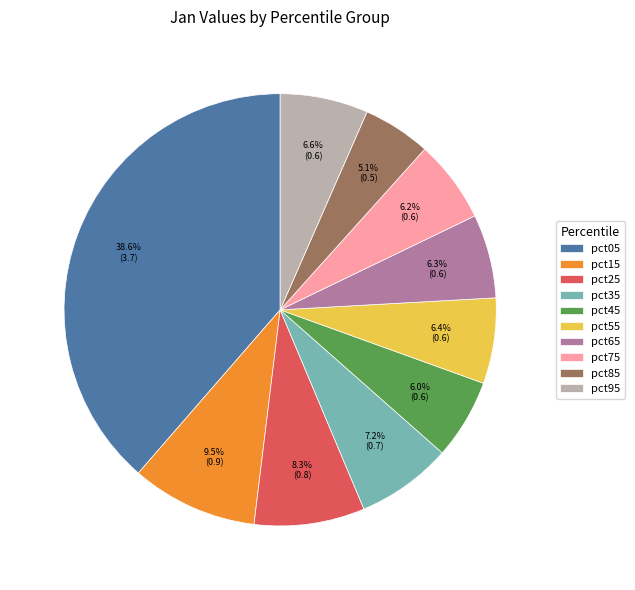

Do pct75 and pct95 together represent more than half of the pie?

No